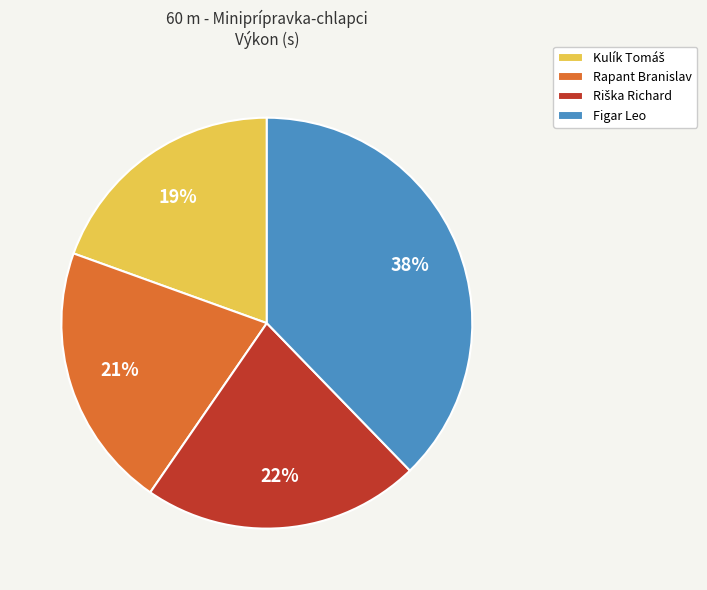

Does Figar Leo account for over 50% of the chart?

No